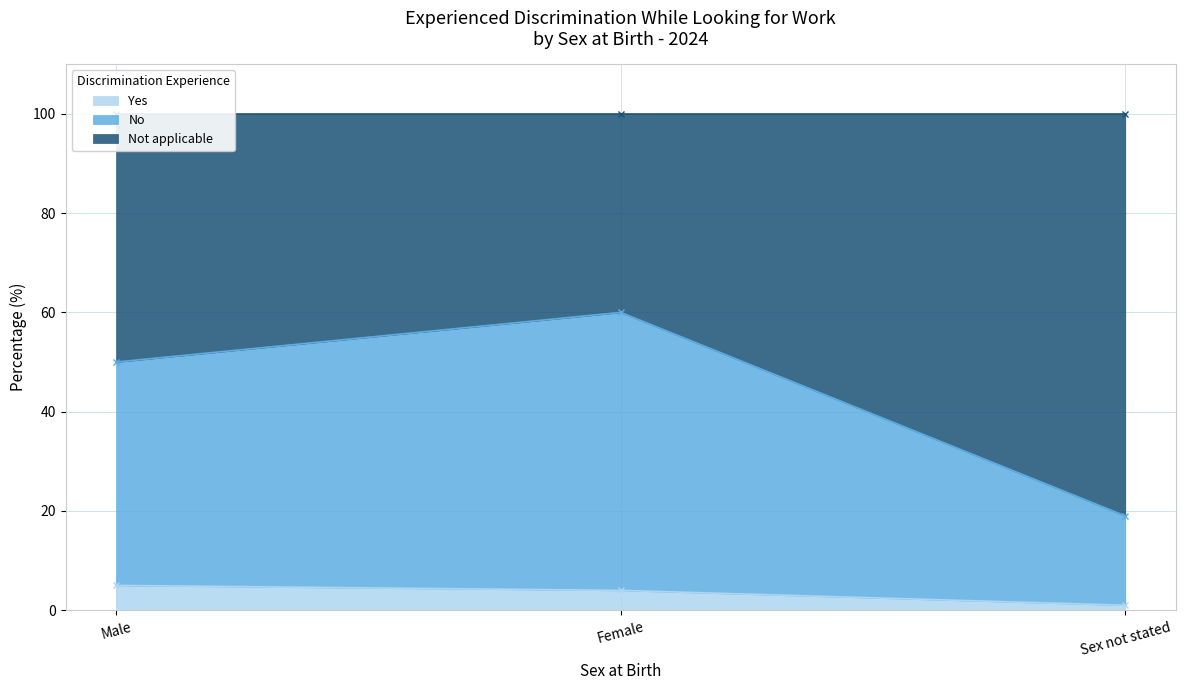

At which label is Yes closest to 3?

Female